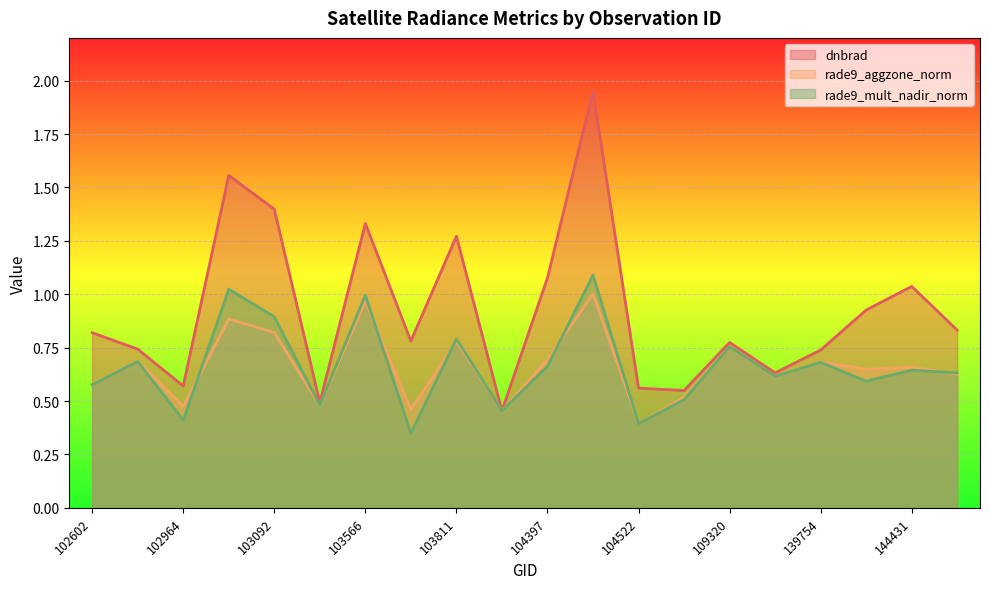

In rade9_aggzone_norm, how many points are lower than both neighbors (excluding endpoints)?

7